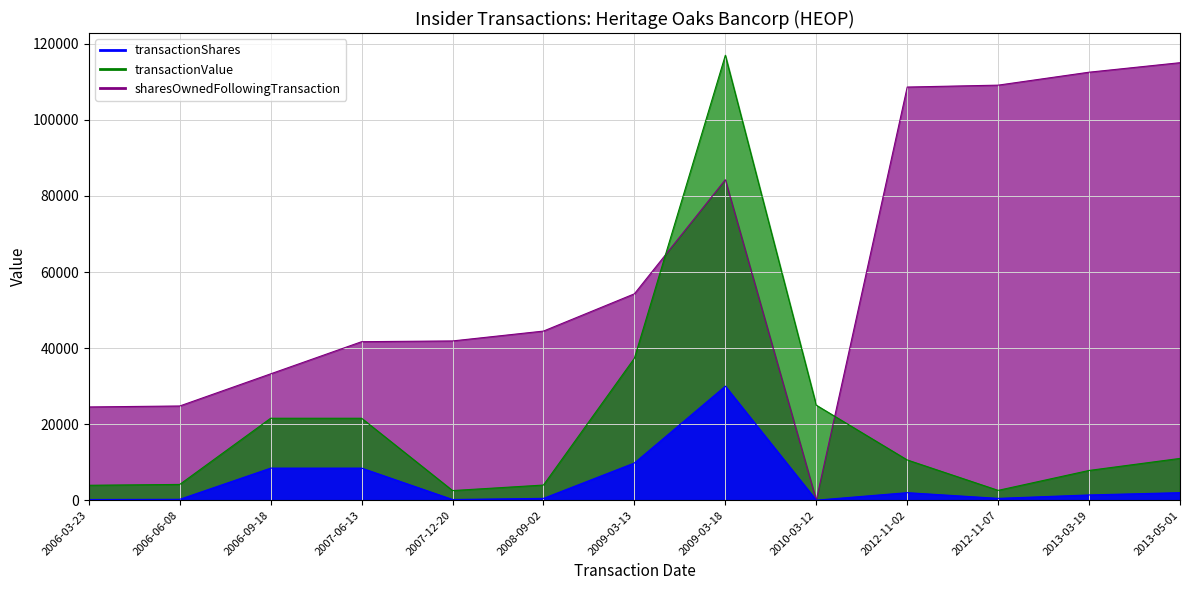

What is the average value of the sharesOwnedFollowingTransaction series?

61124